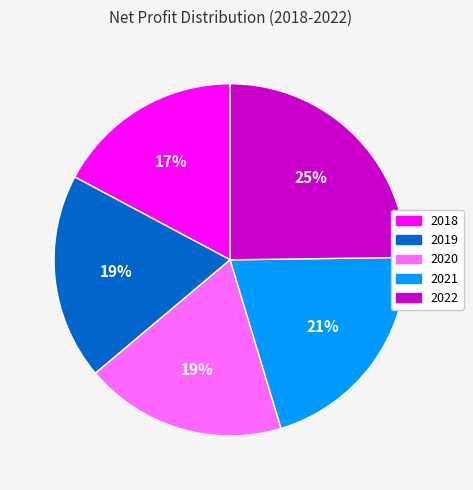

Is there any slice that represents more than half of the pie?

No